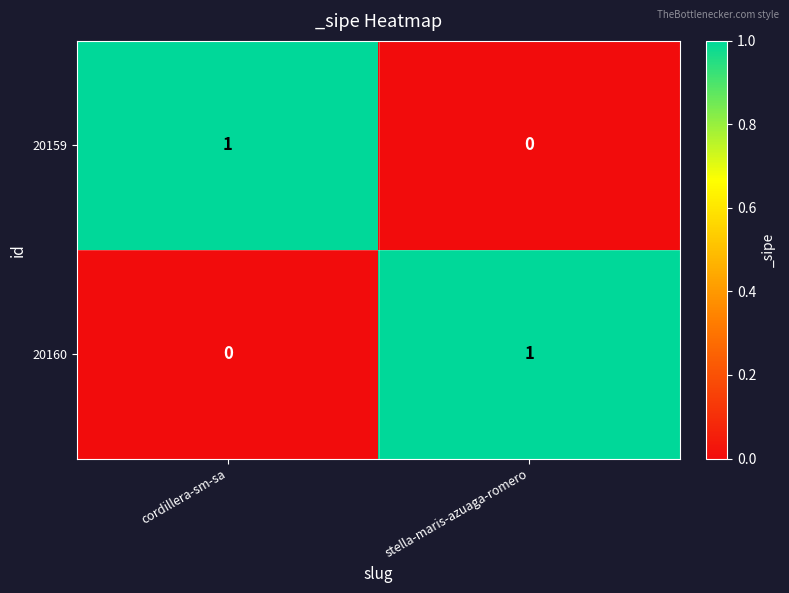

At which label does 20160 reach its peak?

stella-maris-azuaga-romero